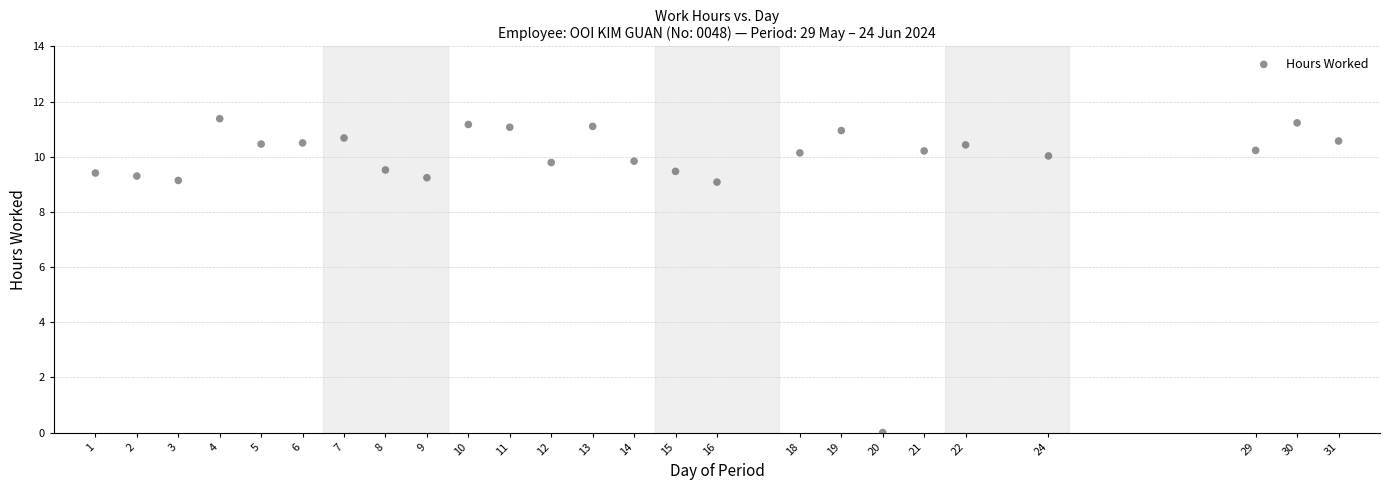

What is the range of X values (max minus min)?

30.0